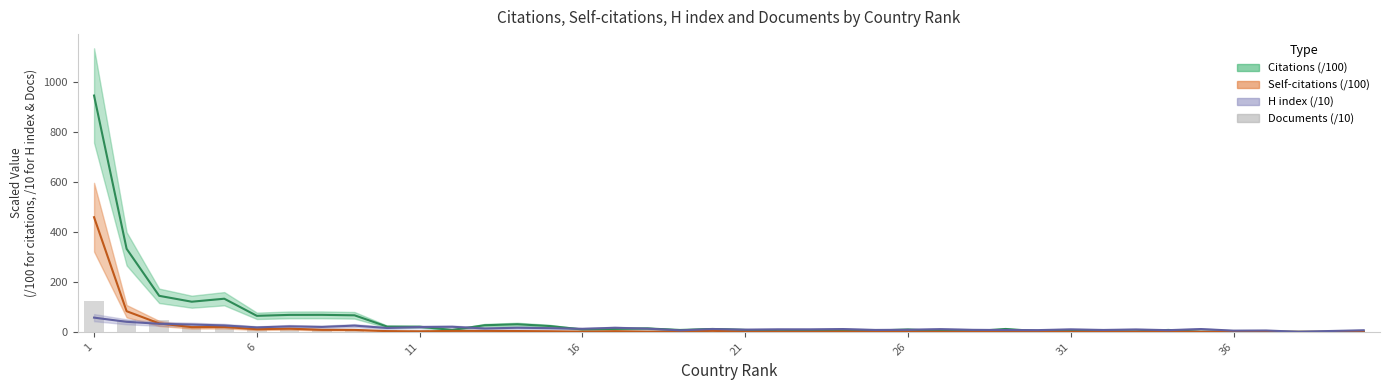

Reading left to right, extract all data points from this chart.

Citations: 1=946.5	2=332.6	3=144.2	4=120.6	5=132.6	6=64.0	7=67.8	8=68.0	9=66.1	10=20.9	11=20.3	12=7.5	13=26.3	14=30.3	15=23.1	16=9.6	17=11.7	18=13.6	19=7.4	20=11.4	21=7.5	22=2.8	23=3.5	24=5.0	25=5.2	26=9.2	27=3.1	28=2.6	29=11.4	30=2.7	31=3.5	32=2.6	33=1.7	34=7.5	35=0.1	36=2.6	37=0.8	38=0.0	39=0.1	40=0.7
Self-citations: 1=459.1	2=82.6	3=33.6	4=18.7	5=19.4	6=10.5	7=12.6	8=8.0	9=7.7	10=2.8	11=1.9	12=3.6	13=3.7	14=3.1	15=2.3	16=0.7	17=2.5	18=0.7	19=0.9	20=3.9	21=0.4	22=0.5	23=0.4	24=1.0	25=0.7	26=0.6	27=0.2	28=0.3	29=1.5	30=0.5	31=0.2	32=0.1	33=0.3	34=1.2	35=0.0	36=0.1	37=0.2	38=0.0	39=0.0	40=0.2
H index: 1=56.8	2=40.1	3=32.1	4=29.2	5=25.5	6=17.7	7=21.8	8=19.6	9=24.8	10=15.3	11=19.2	12=20.2	13=13.4	14=16.3	15=14.7	16=12.0	17=16.1	18=12.7	19=6.0	20=11.1	21=8.7	22=9.9	23=9.8	24=11.1	25=7.5	26=8.2	27=10.7	28=7.9	29=7.1	30=6.8	31=9.8	32=7.4	33=9.4	34=6.6	35=11.1	36=4.7	37=5.3	38=0.2	39=3.3	40=6.2
Documents: 1=123.4	2=47.4	3=47.0	4=24.2	5=18.0	6=16.0	7=15.1	8=7.9	9=6.8	10=6.6	11=6.1	12=5.7	13=5.1	14=4.7	15=4.1	16=3.6	17=3.2	18=3.1	19=2.5	20=2.3	21=1.6	22=1.6	23=1.3	24=1.3	25=1.3	26=1.0	27=1.0	28=0.9	29=0.8	30=0.8	31=0.8	32=0.7	33=0.6	34=0.6	35=0.4	36=0.4	37=0.4	38=0.2	39=0.2	40=0.2